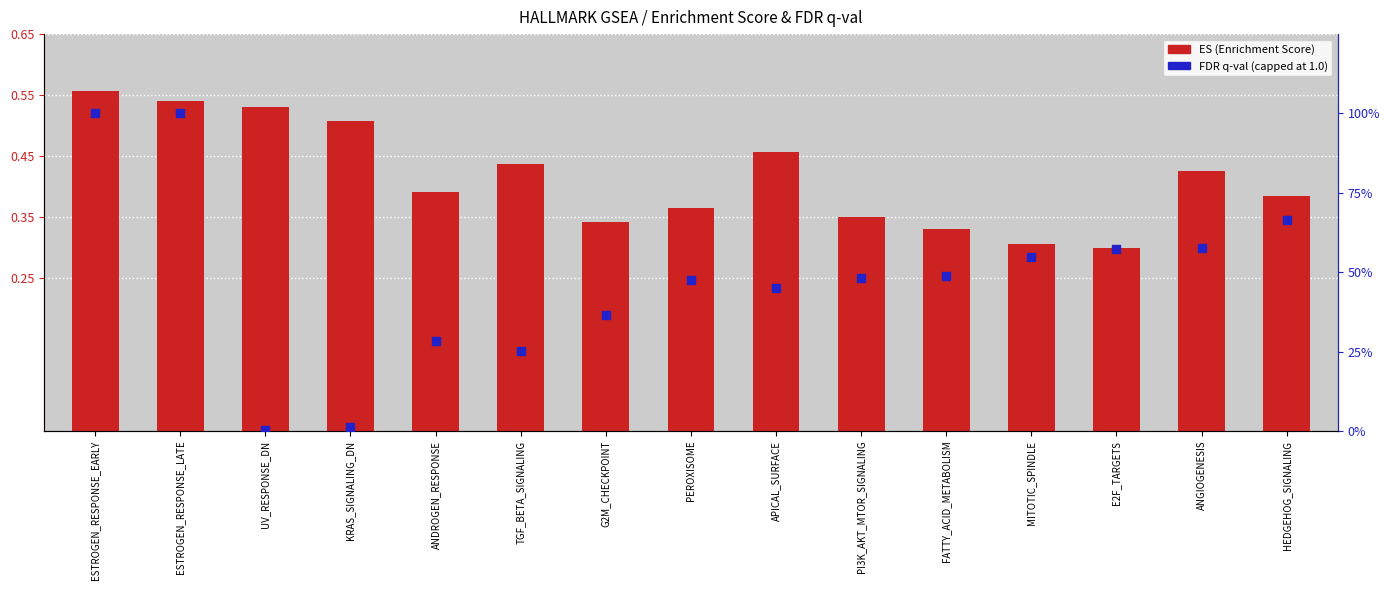

What is the total value across all series at APICAL_SURFACE?

0.9